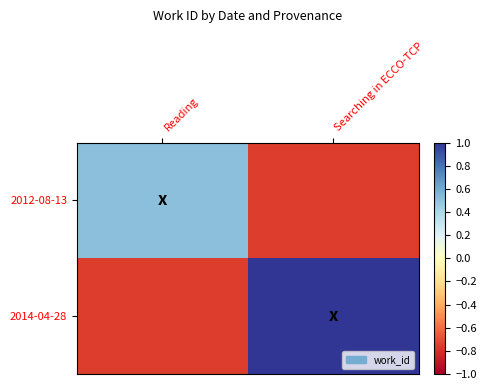

List the series in order of their peak value, lowest first.

2012-08-13, 2014-04-28